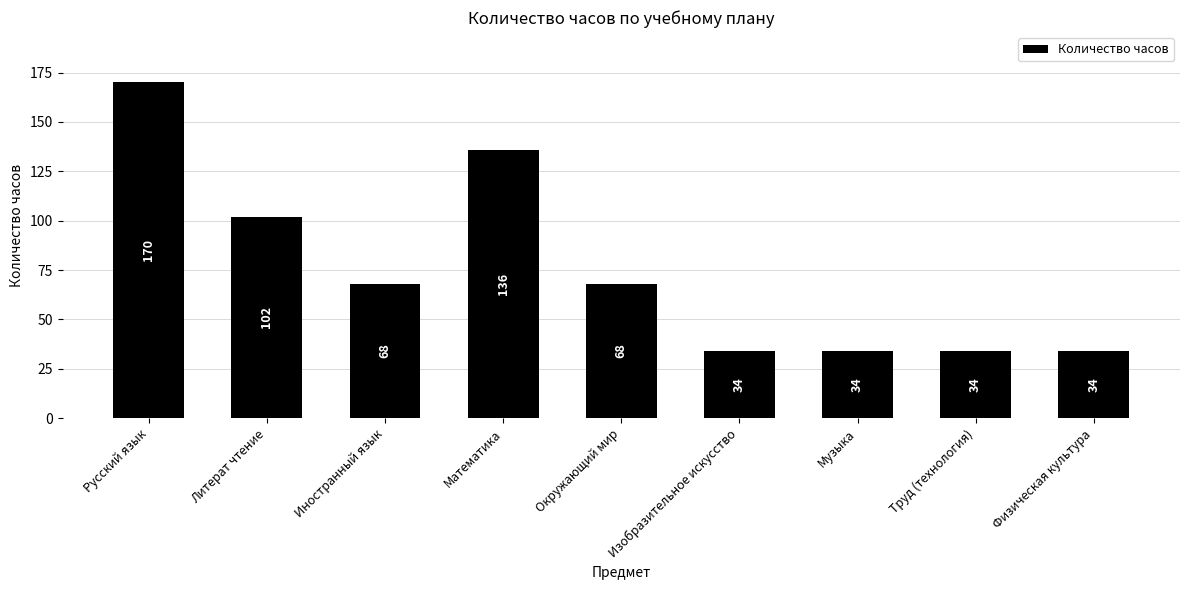

What is the sum of all values?

680